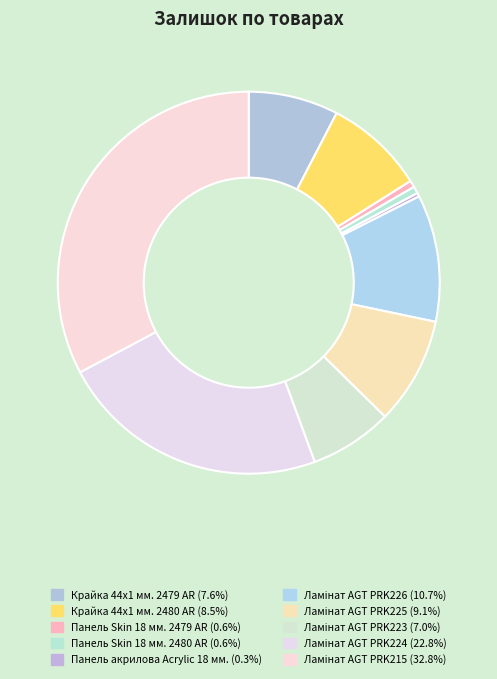

How many segments does this pie chart have?

10